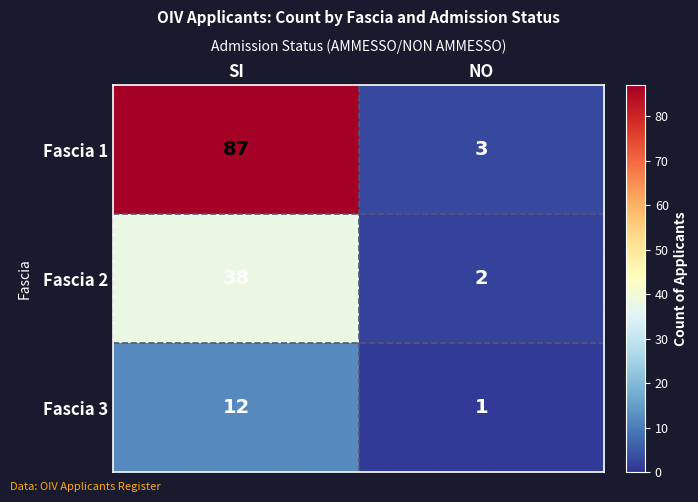

What is the approximate value of Fascia 1 at SI, to the nearest 5?

85